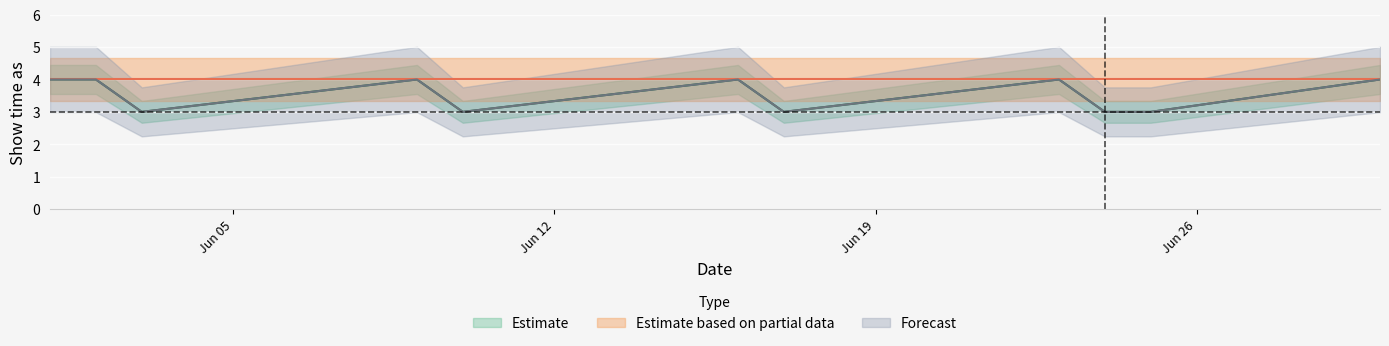

What is the label of the 10th point from the left?

6/25/2017